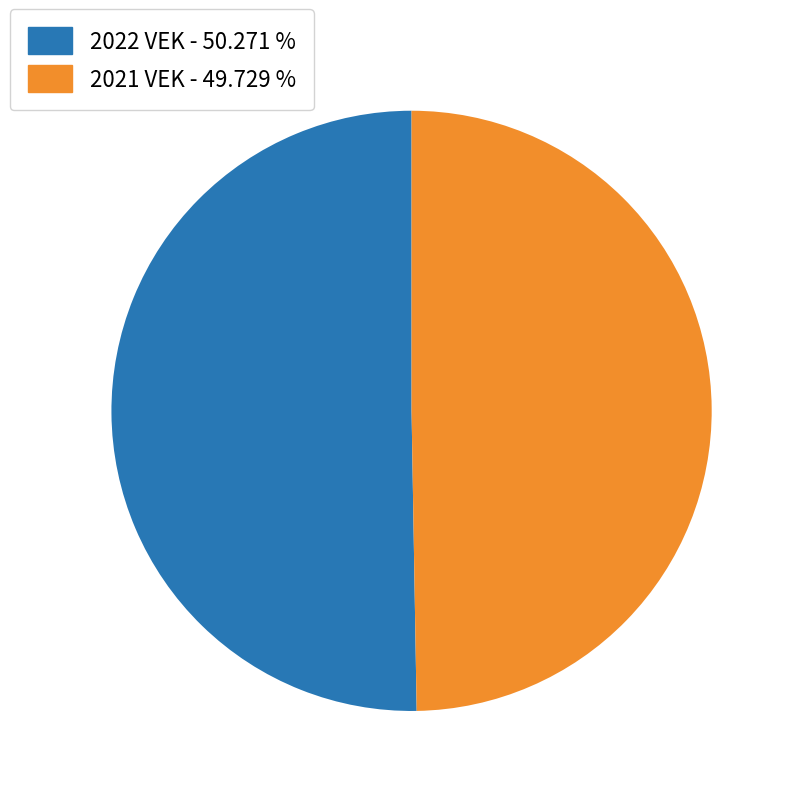

Rank the categories by value from highest to lowest.

2022 VEK - 50.271 %, 2021 VEK - 49.729 %